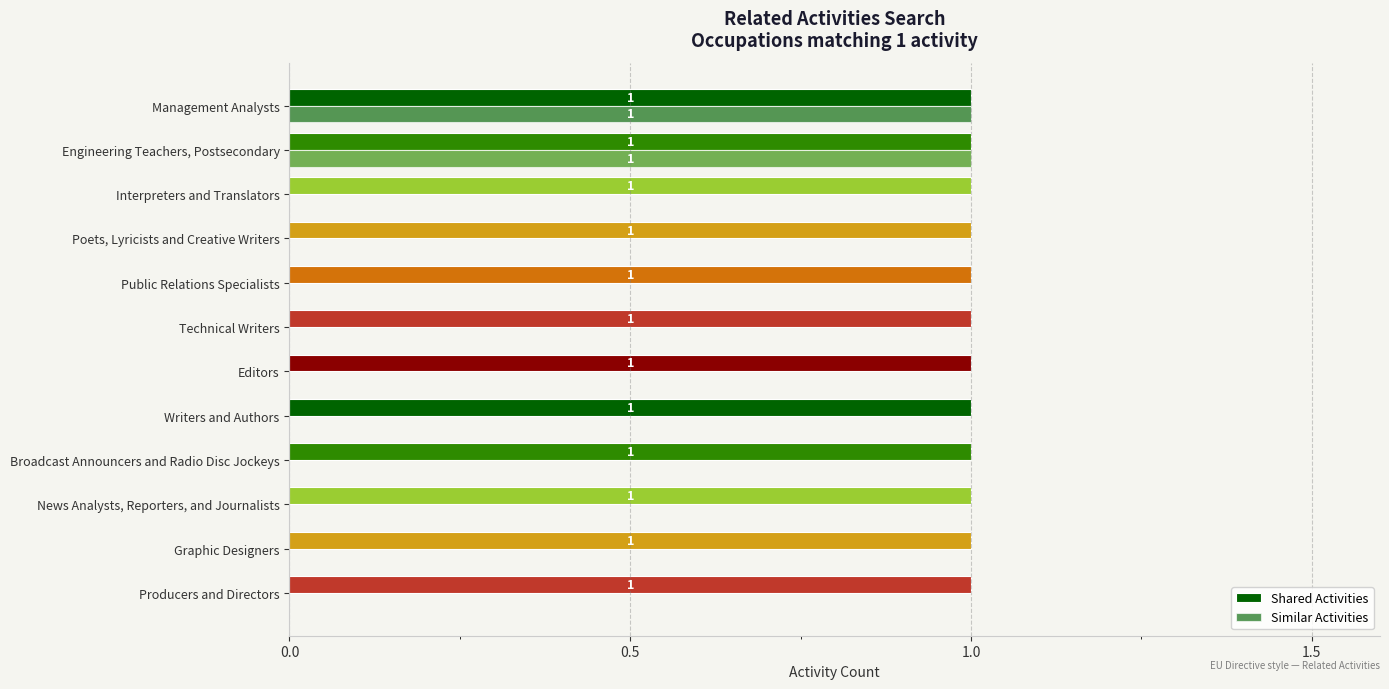

How many categories are shown in the chart?

12